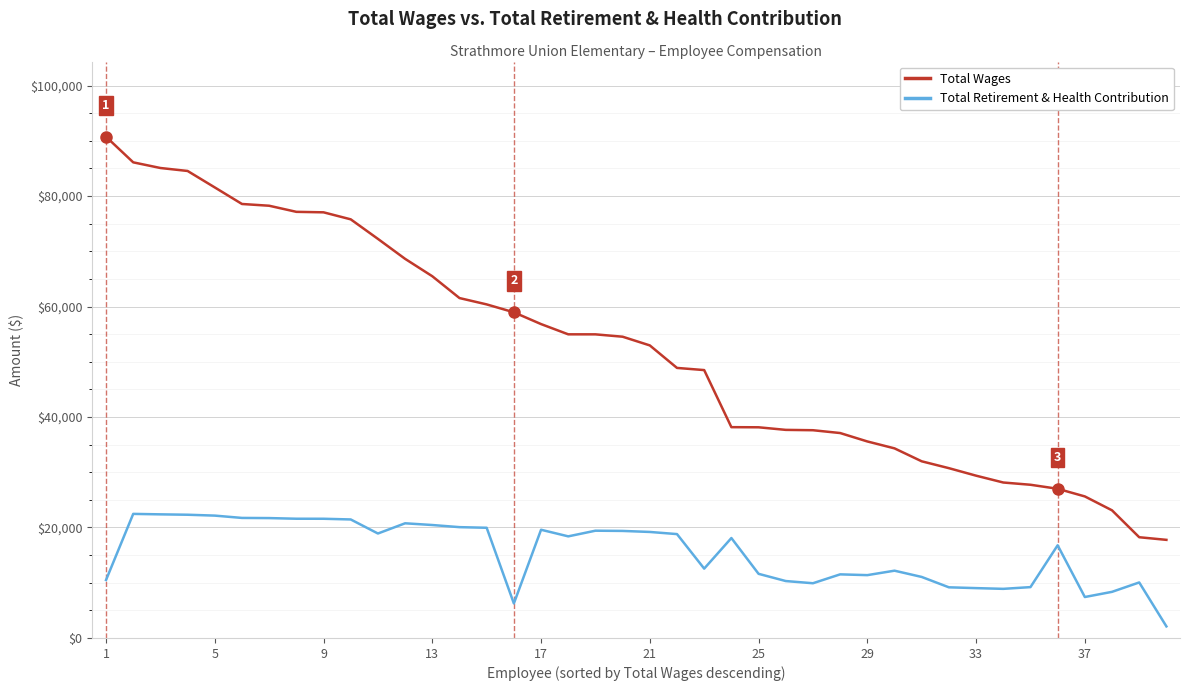

What is the average value of the Total Wages series?

52298